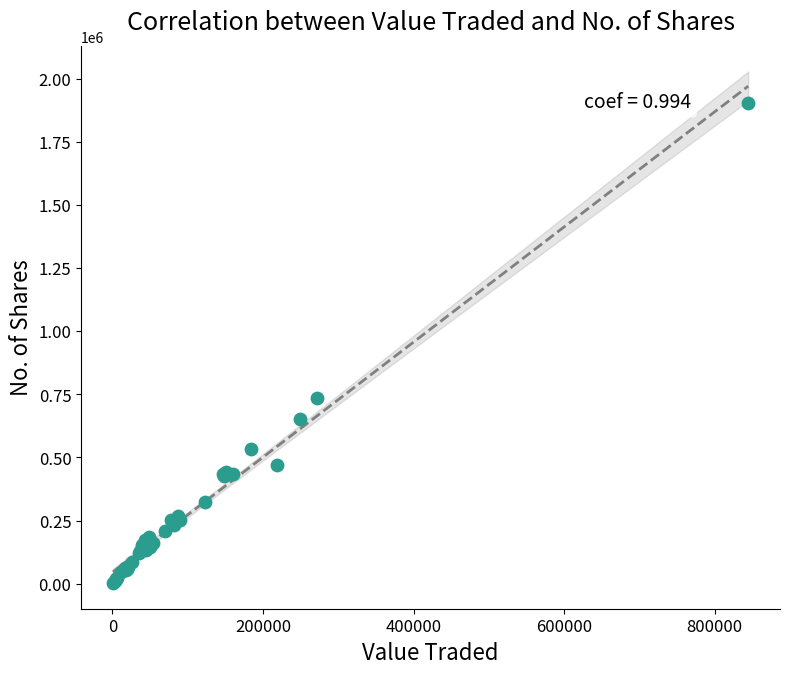

What Y value in the scatter plot is closest to 952581?

734104